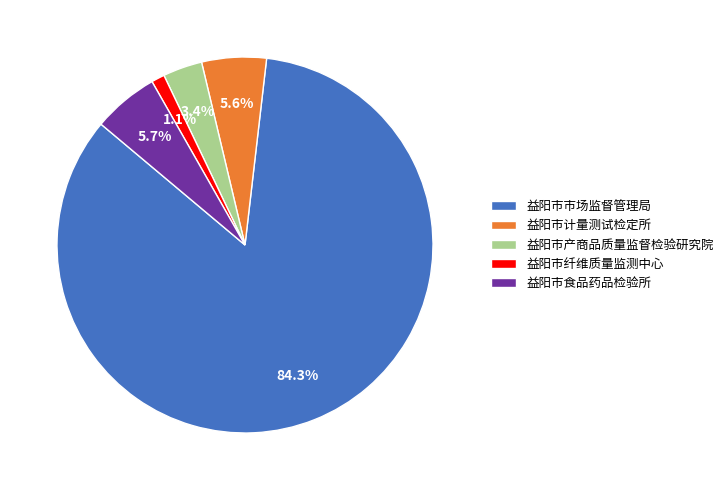

Does any single category account for the majority?

Yes